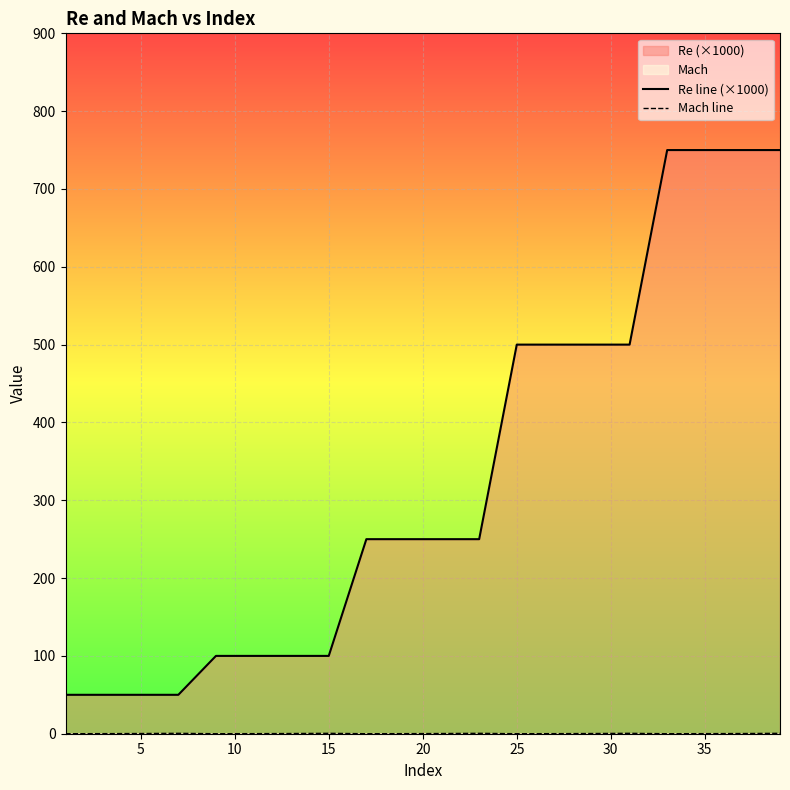

Count the number of data series in this chart.

2